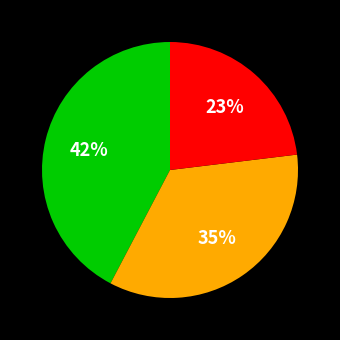

Does any single category account for the majority?

No